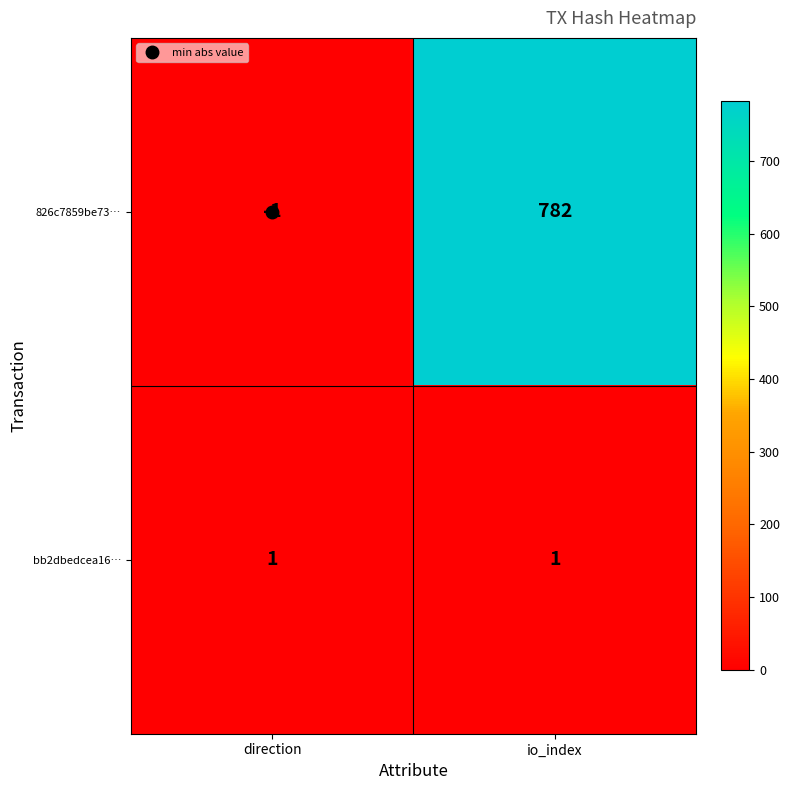

Which series has the largest total across all categories?

826c7859be73…